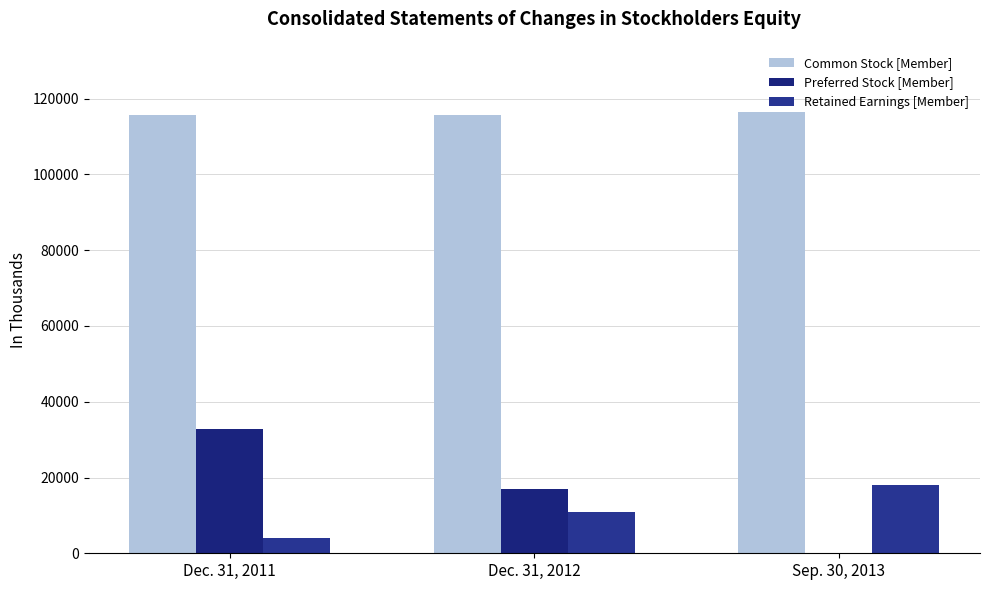

How many data points does each series have?

3